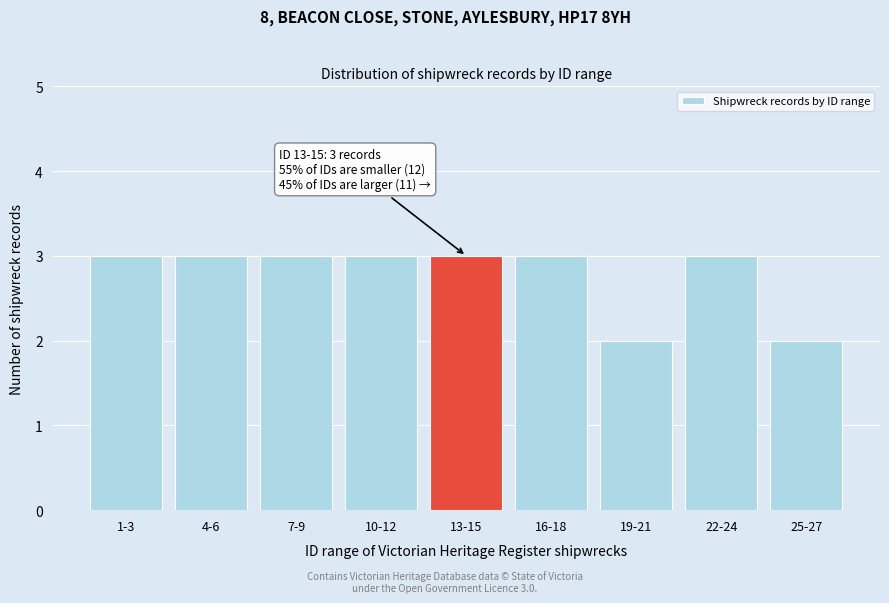

Reading left to right, extract all data points from this chart.

1-3=3	4-6=3	7-9=3	10-12=3	13-15=3	16-18=3	19-21=2	22-24=3	25-27=2